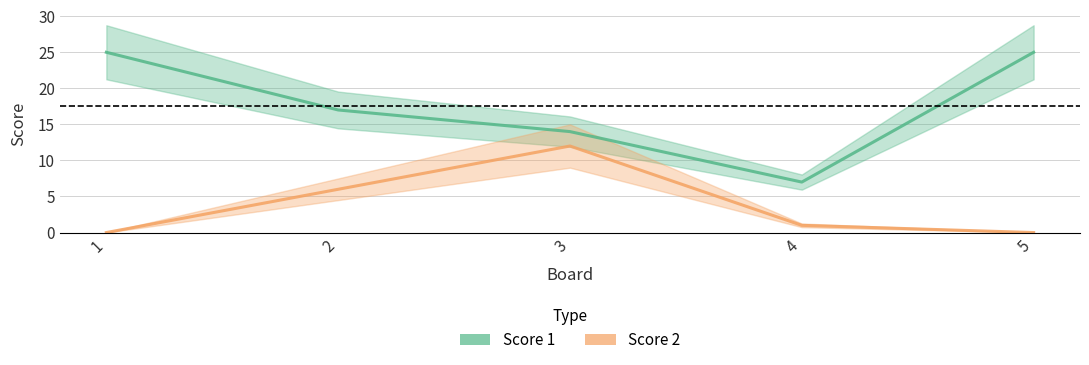

Where is the first local maximum for Score 2?

3